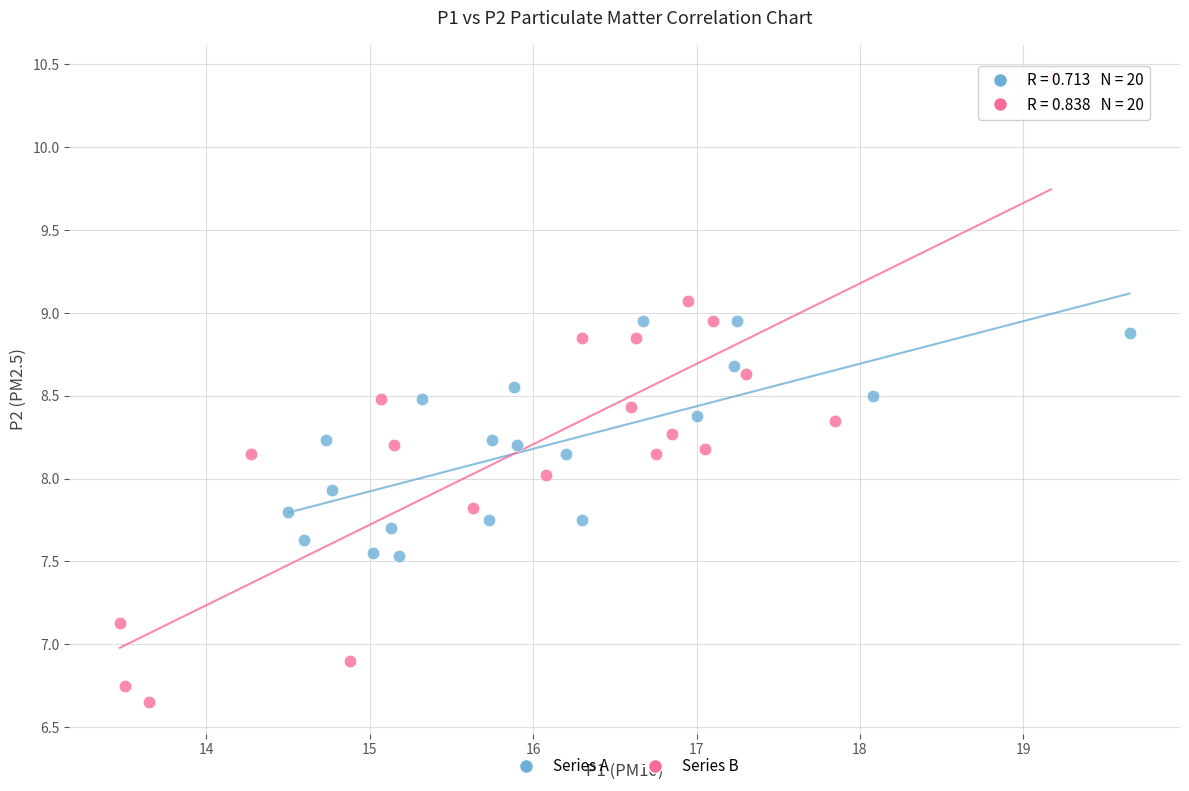

Which series reaches the minimum Y coordinate?

Series B